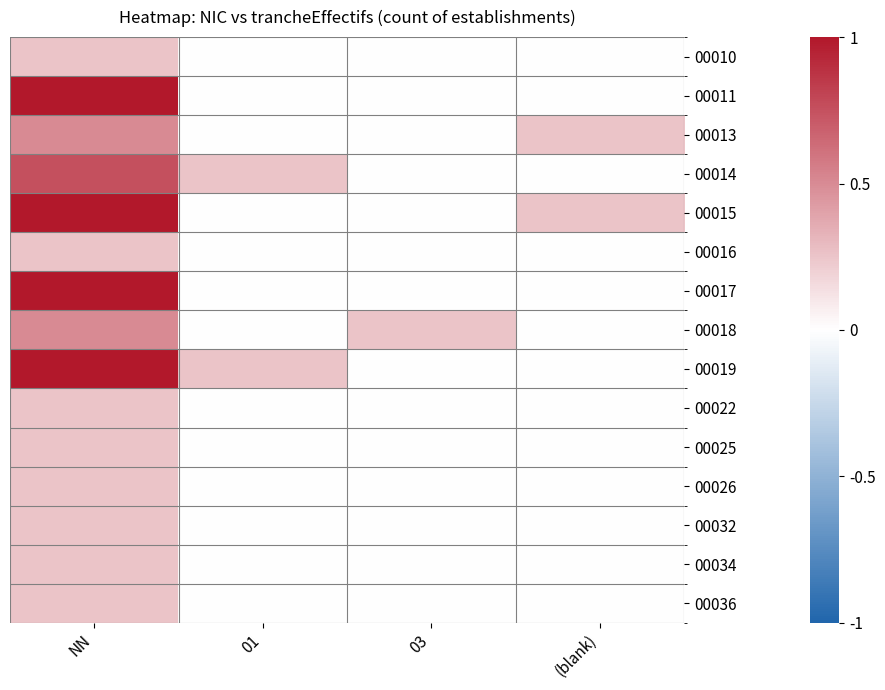

Rank the series by their maximum value, from lowest to highest.

00010, 00016, 00022, 00025, 00026, 00032, 00034, 00036, 00013, 00018, 00014, 00011, 00015, 00017, 00019